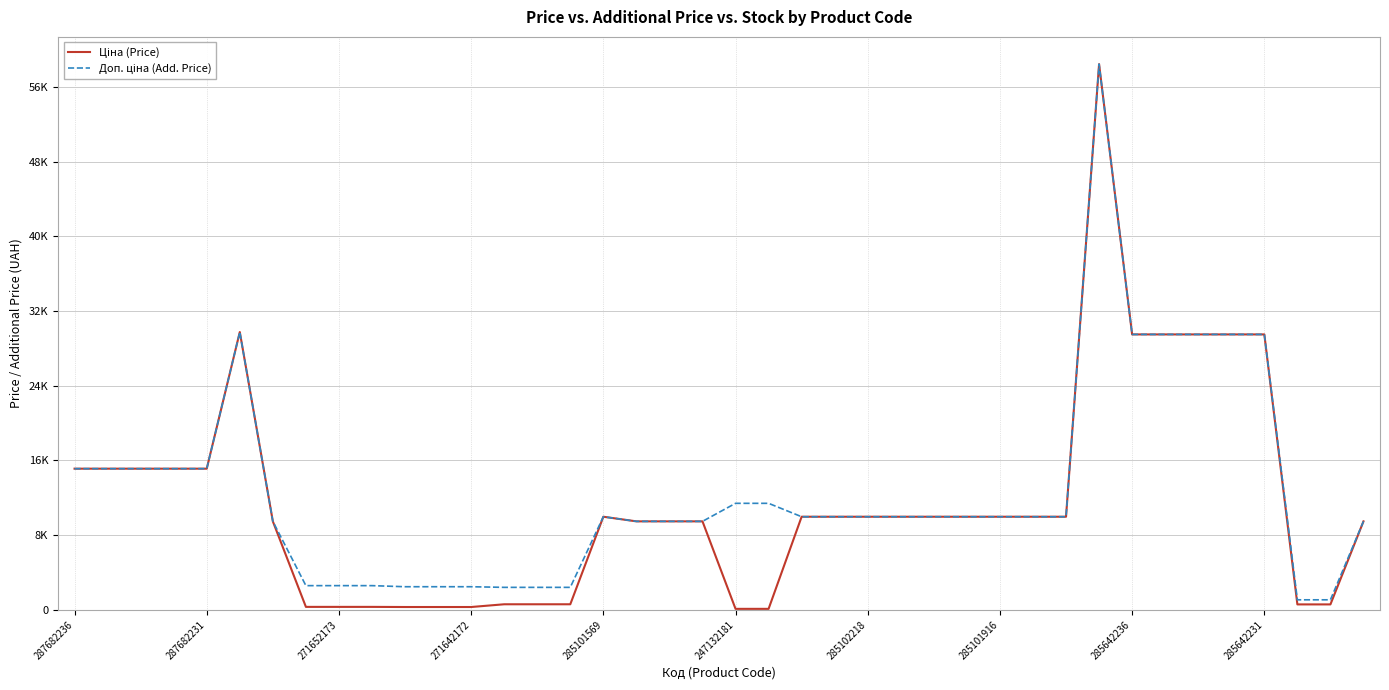

Does the chart display data point markers on the line(s)?

No